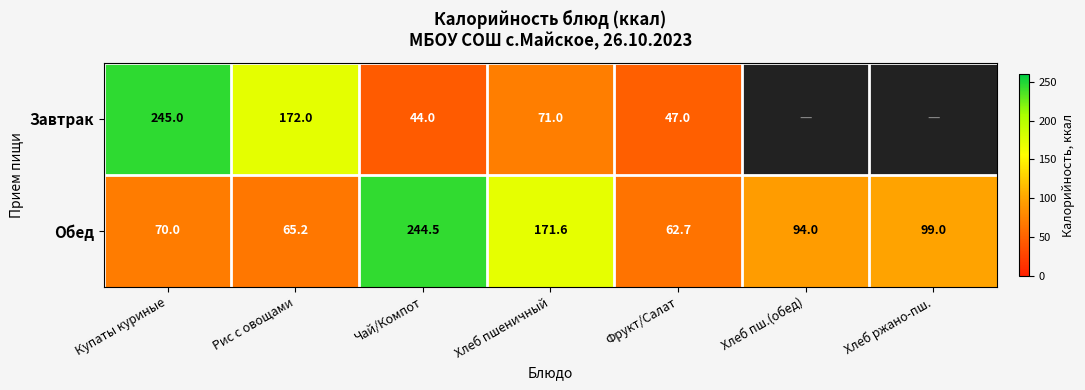

How many series are shown in this chart?

2